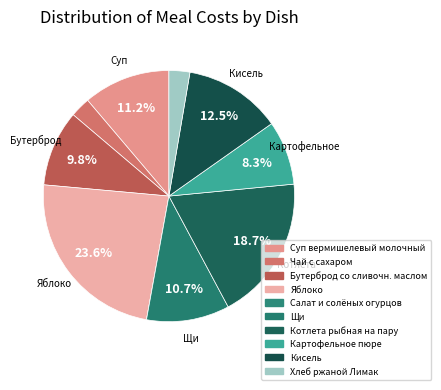

What is the change in value from Щи to Картофельное пюре?

-2.3